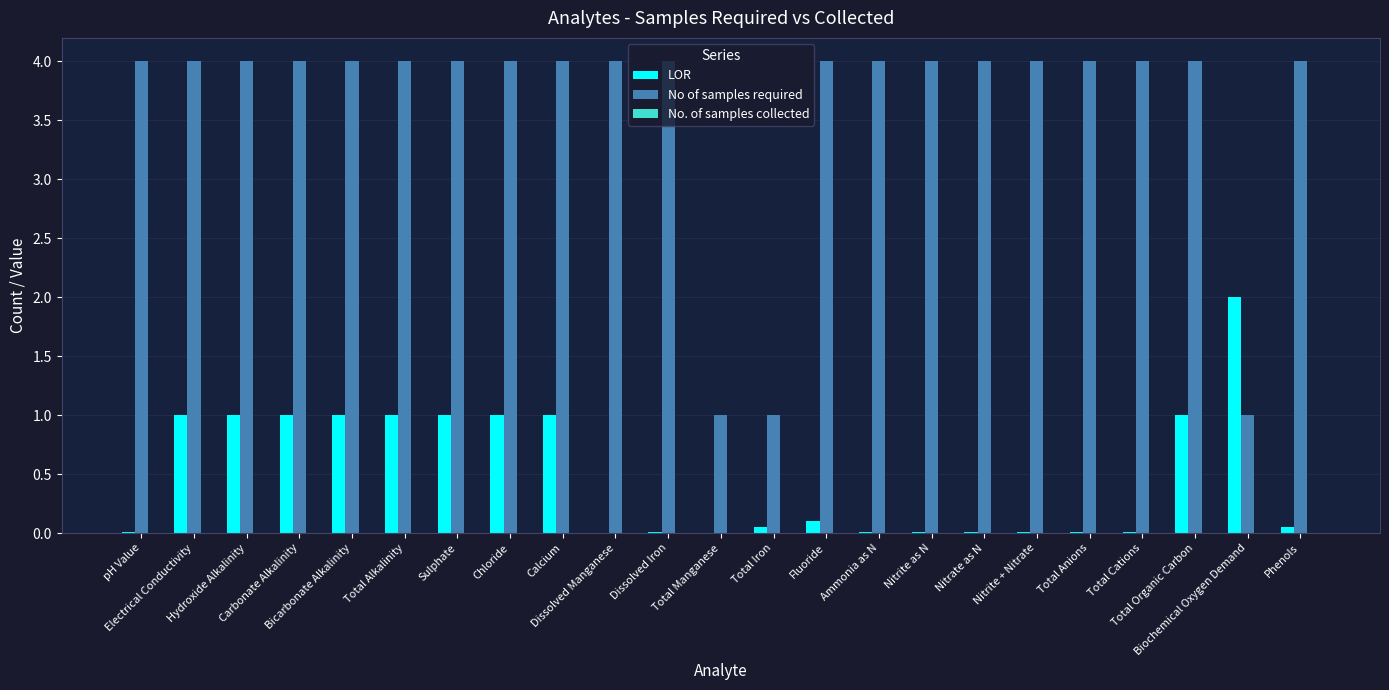

Which series has the largest total across all categories?

No of samples required